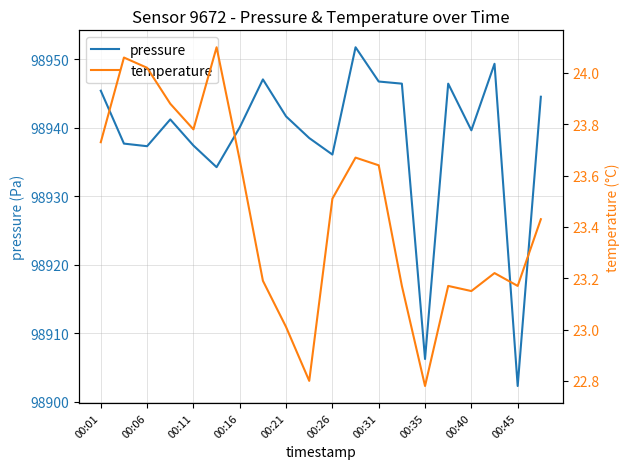

True or false: temperature and pressure intersect in this chart.

False